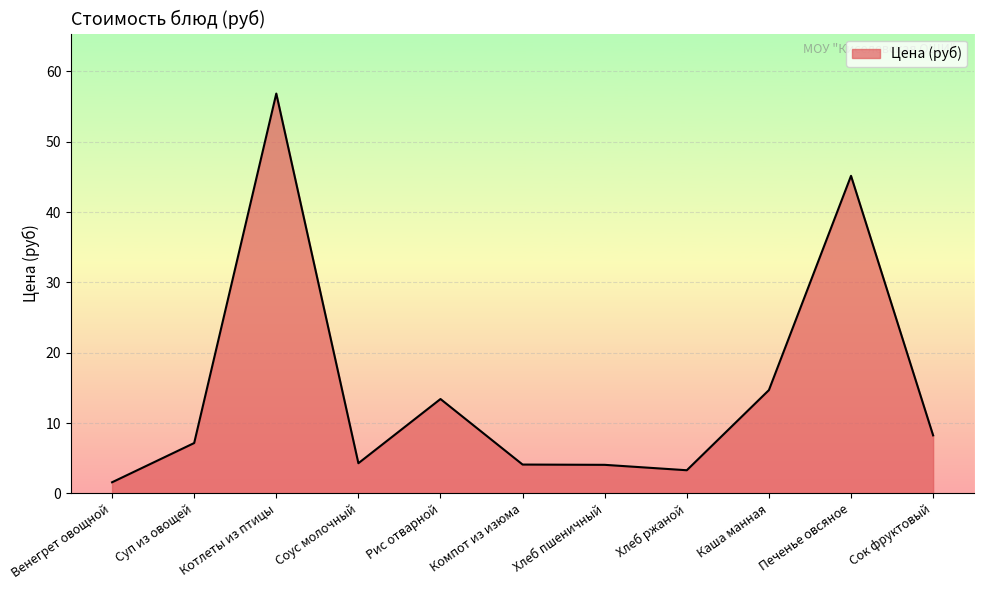

What position from the left is Рис отварной?

5